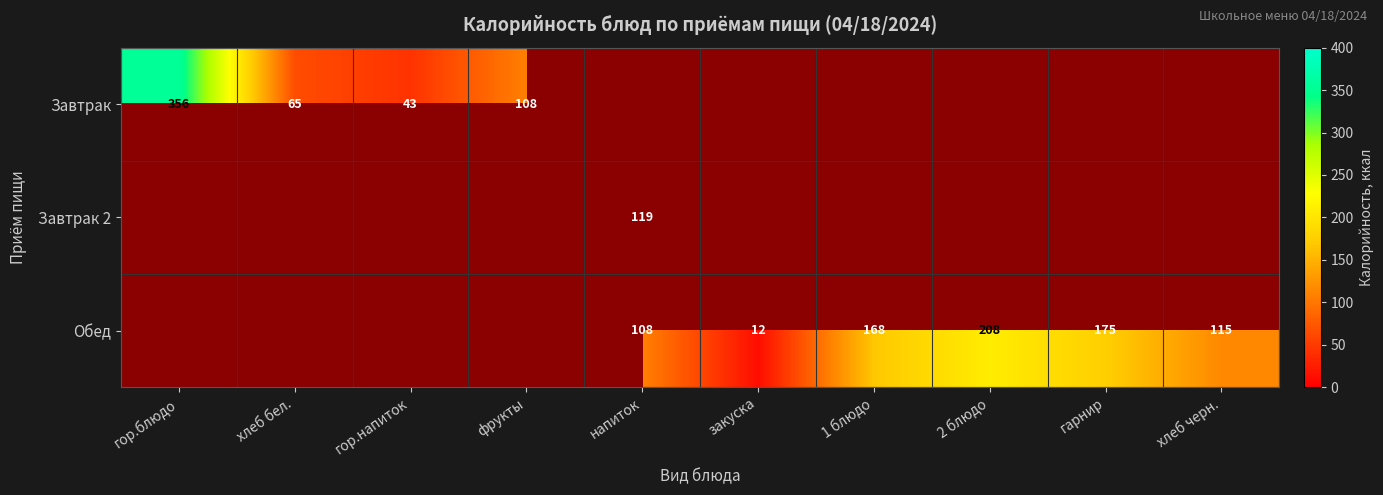

True or false: Обед has a value of 115 at хлеб черн..

True